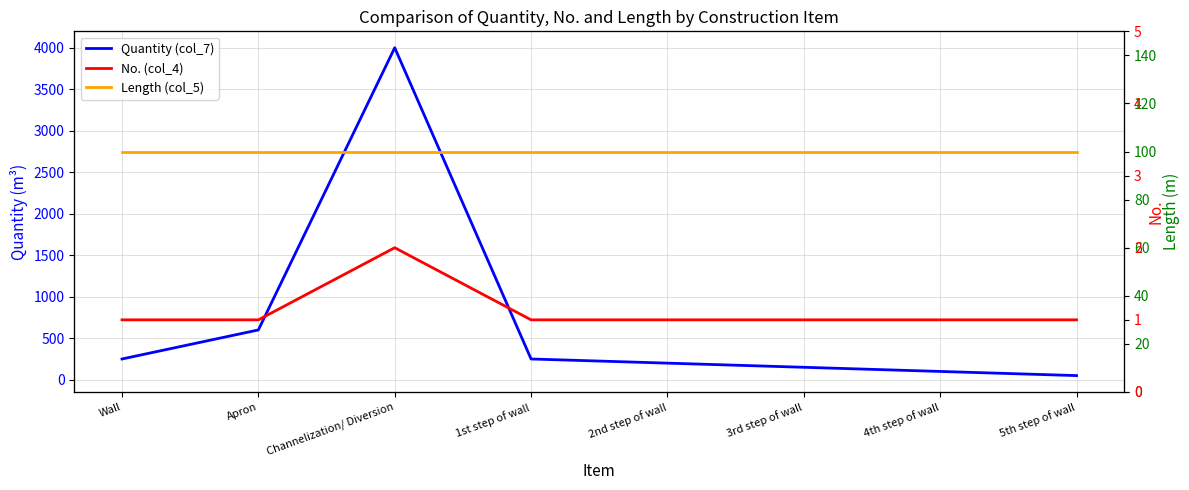

Is the value of Quantity (col_7) at 4th step of wall greater than the value of No. (col_4) at 4th step of wall?

Yes